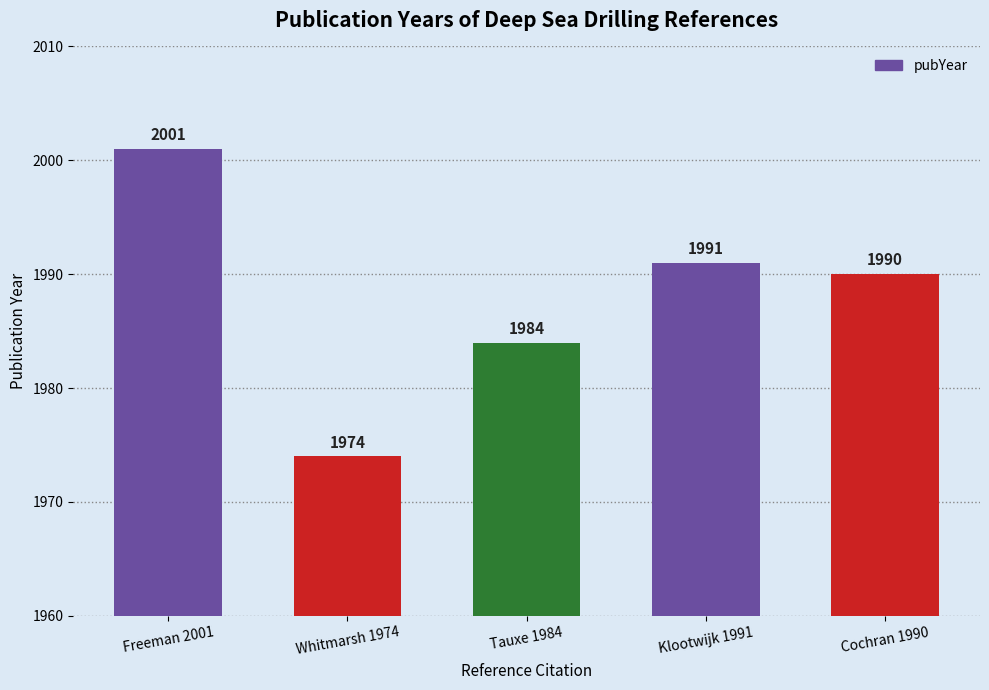

List the labels in order of value, smallest first.

Whitmarsh 1974, Tauxe 1984, Cochran 1990, Klootwijk 1991, Freeman 2001